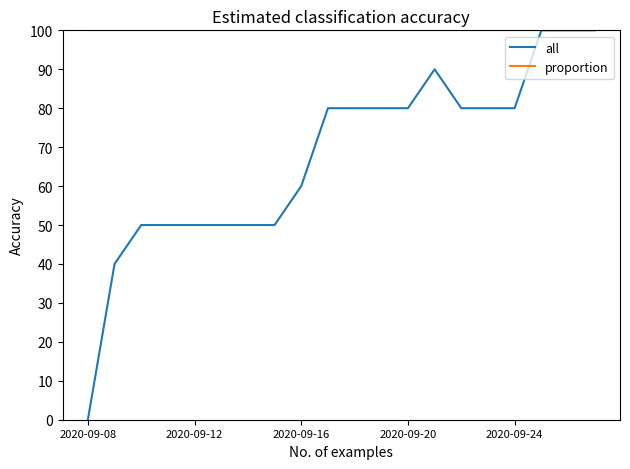

What is the maximum value for proportion?

100